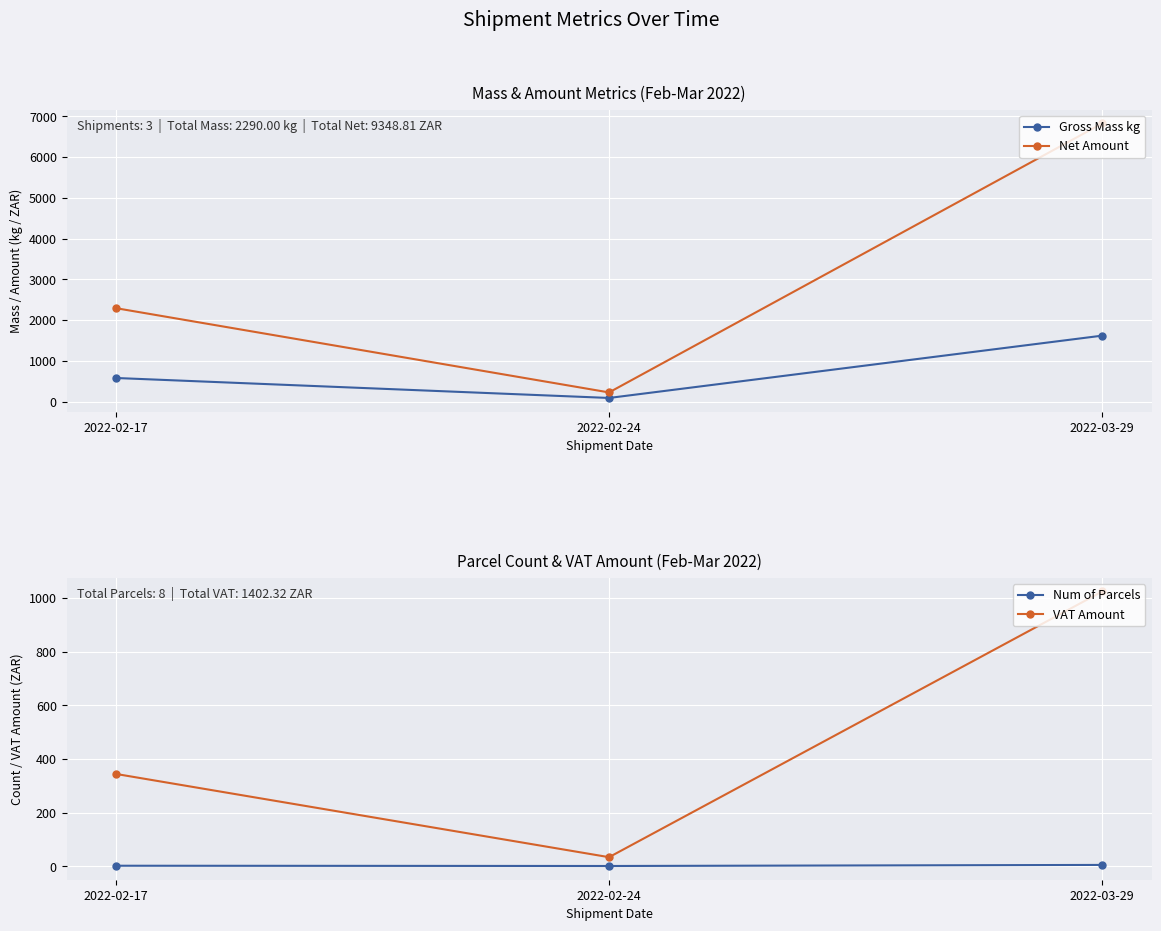

Reading left to right, transcribe all the data shown in this chart.

Gross Mass kg: 2022-02-17=580.2	2022-02-24=90.0	2022-03-29=1619.8
Net Amount: 2022-02-17=2294.5	2022-02-24=225.8	2022-03-29=6828.5
Num of Parcels: 2022-02-17=2.0	2022-02-24=1.0	2022-03-29=5.0
VAT Amount: 2022-02-17=344.2	2022-02-24=33.9	2022-03-29=1024.3